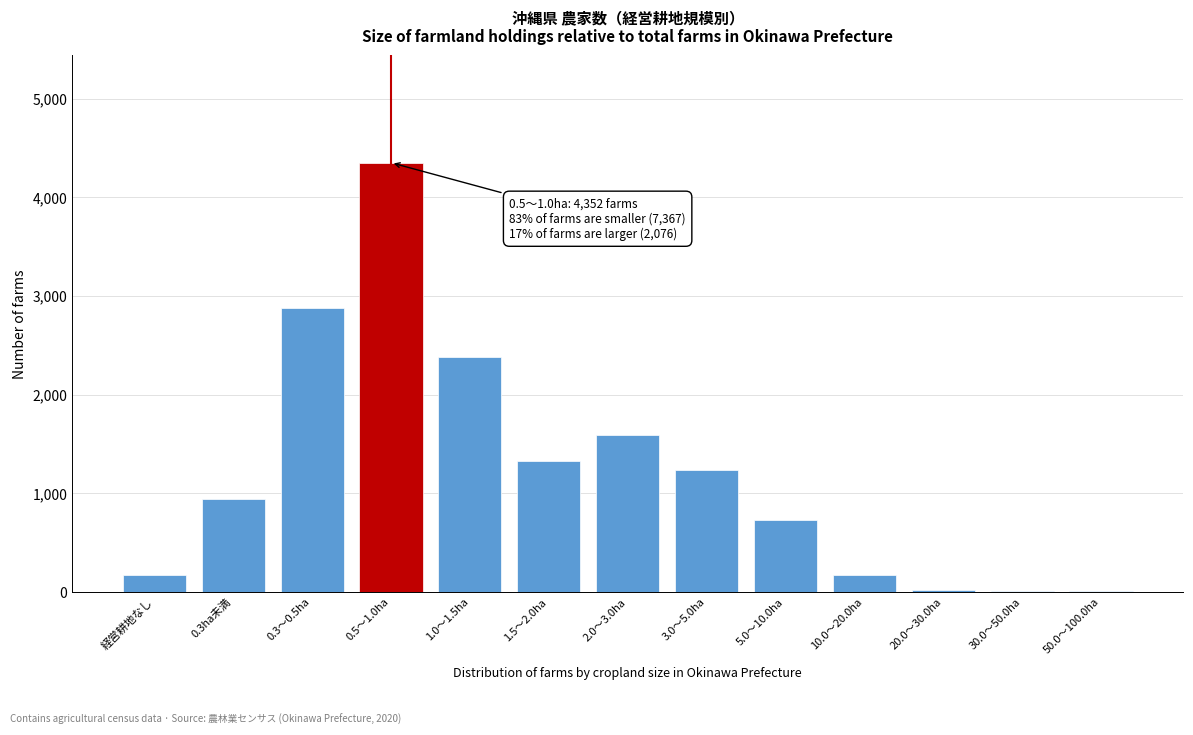

Is it true that the value at 5.0～10.0ha is 726?

True